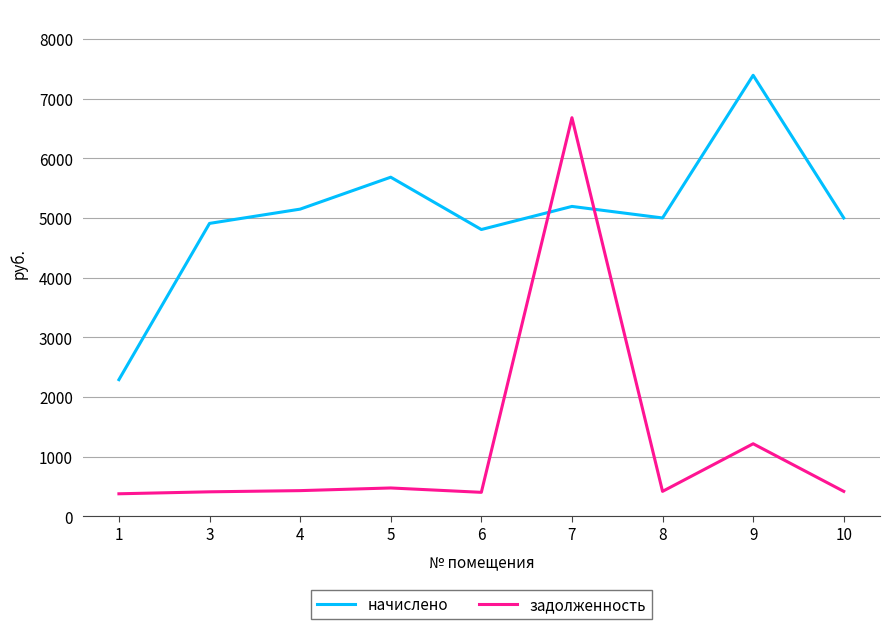

What is the average value of the начислено series?

5046.1